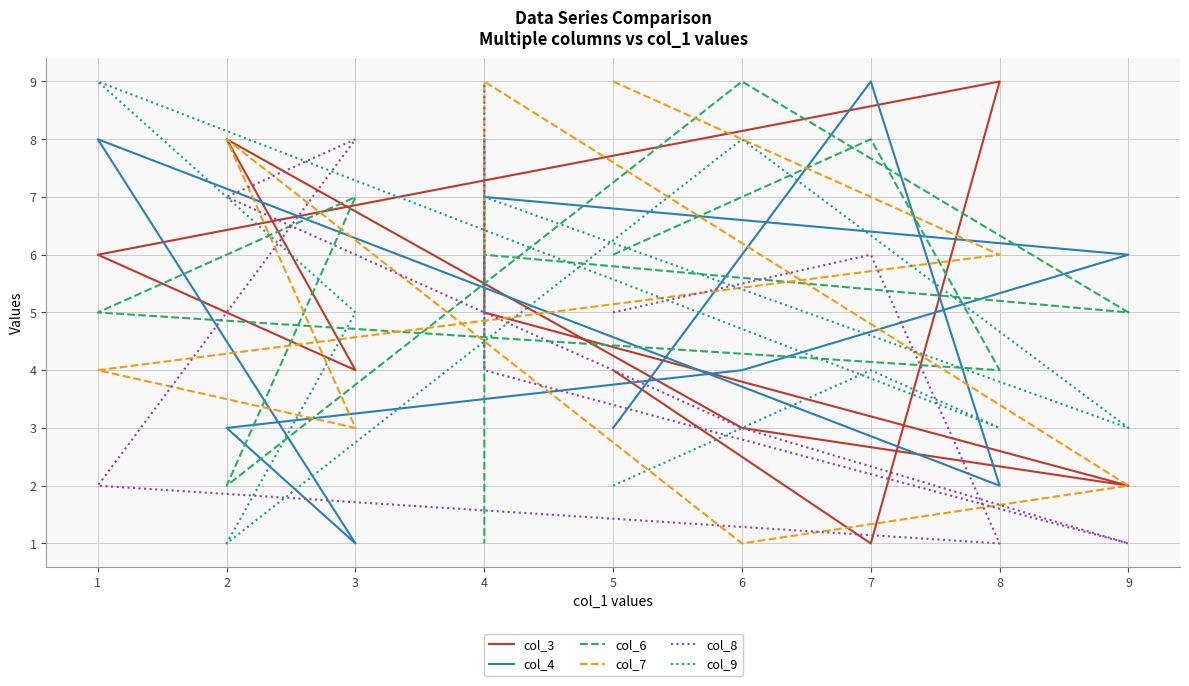

At which label does col_6 reach its peak?

6